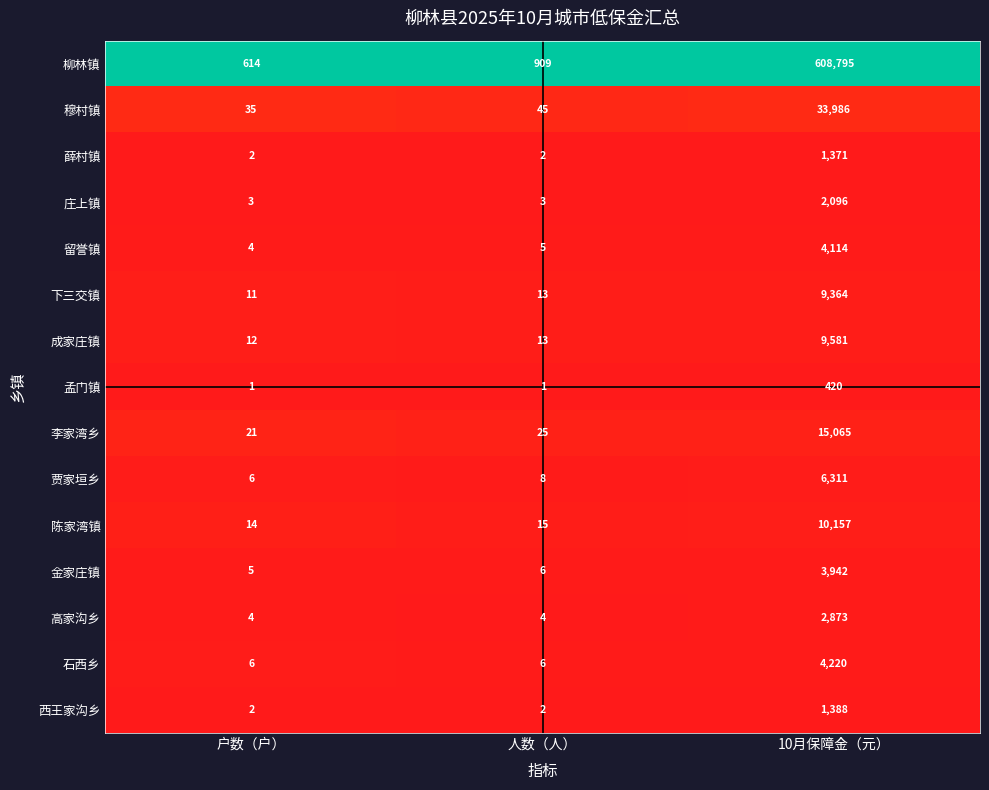

List the series in order of their peak value, lowest first.

孟门镇, 薛村镇, 西王家沟乡, 庄上镇, 高家沟乡, 金家庄镇, 留誉镇, 石西乡, 贾家垣乡, 下三交镇, 成家庄镇, 陈家湾镇, 李家湾乡, 穆村镇, 柳林镇